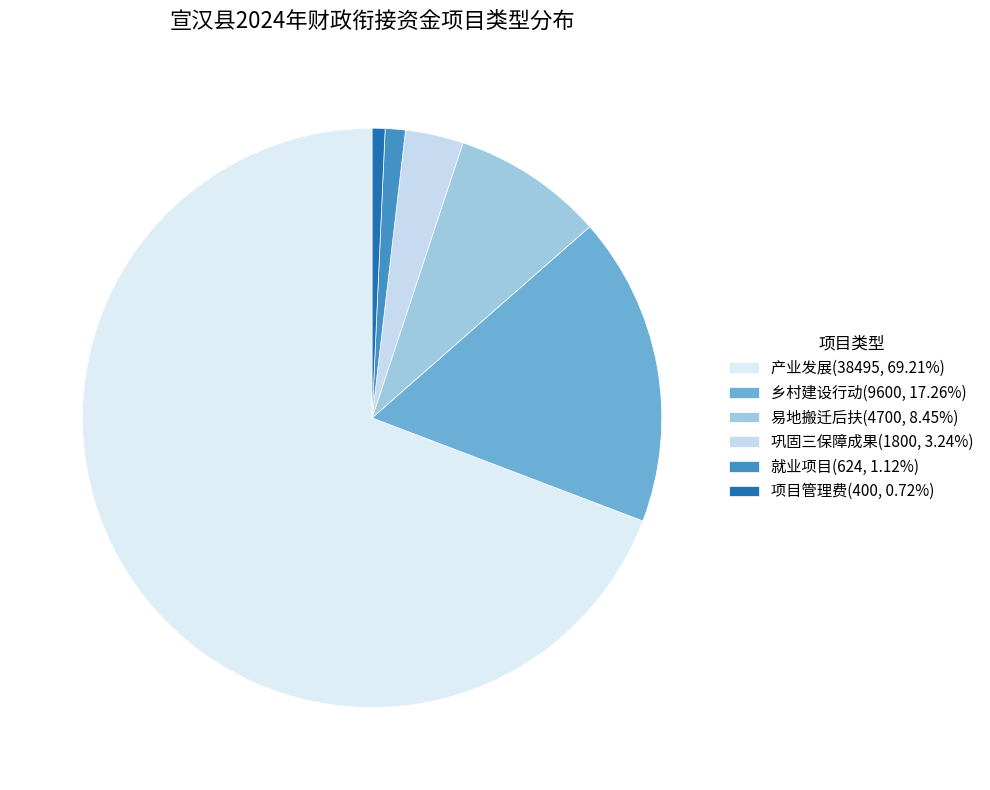

Is 巩固三保障成果 the majority of the pie?

No